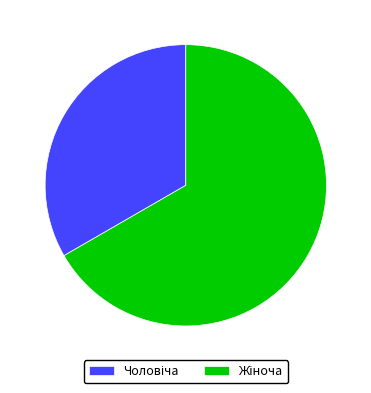

Is there a majority slice in this chart?

Yes